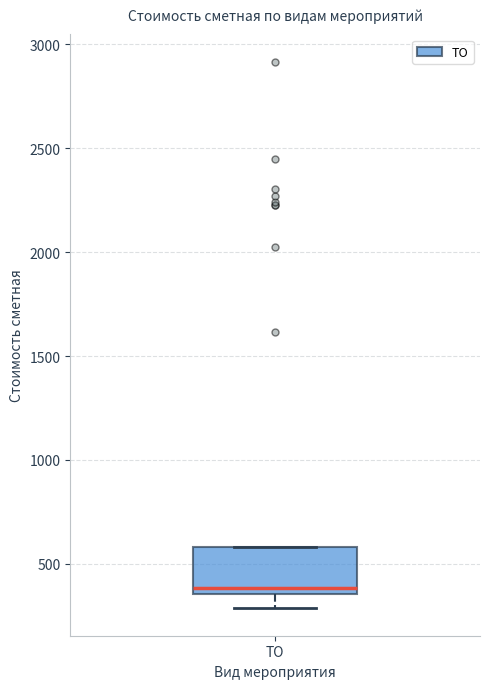

Where is the lower edge of the box for ТО on the y-axis? The values are not printed on the chart, so give them approximately, as read against the axis.

350